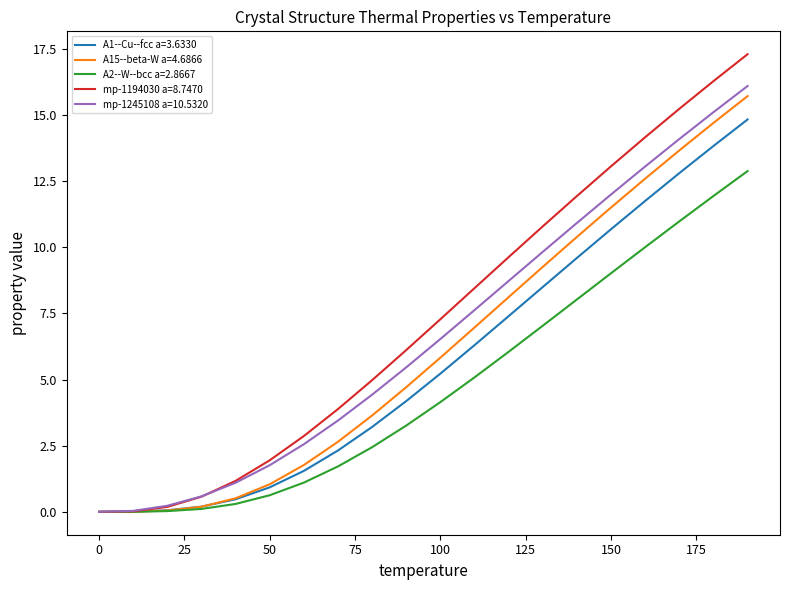

Is this an area chart (filled region under the line)?

No